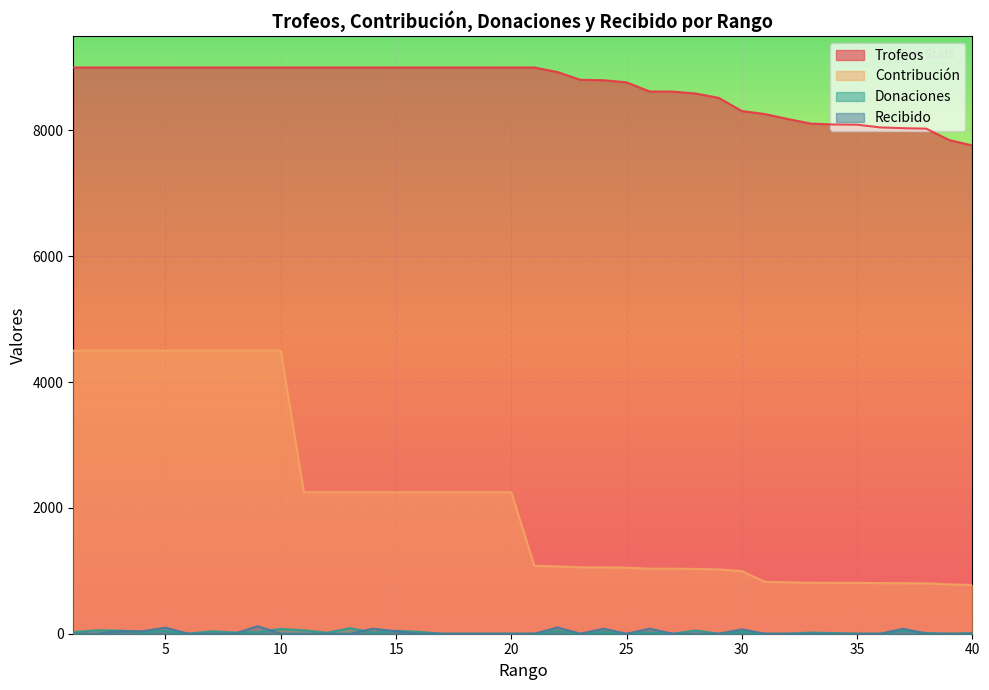

Between 20 and 31, which series saw the biggest shift?

Contribución